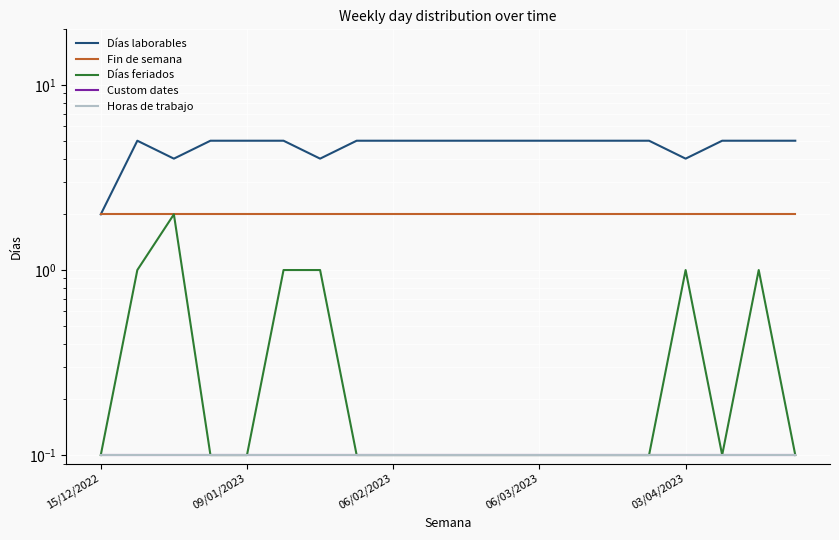

Rank the categories by Custom dates value from lowest to highest.

15/12/2022, 09/01/2023, 06/02/2023, 06/03/2023, 03/04/2023, 5, 6, 7, 8, 9, 10, 11, 12, 13, 14, 15, 16, 17, 18, 19